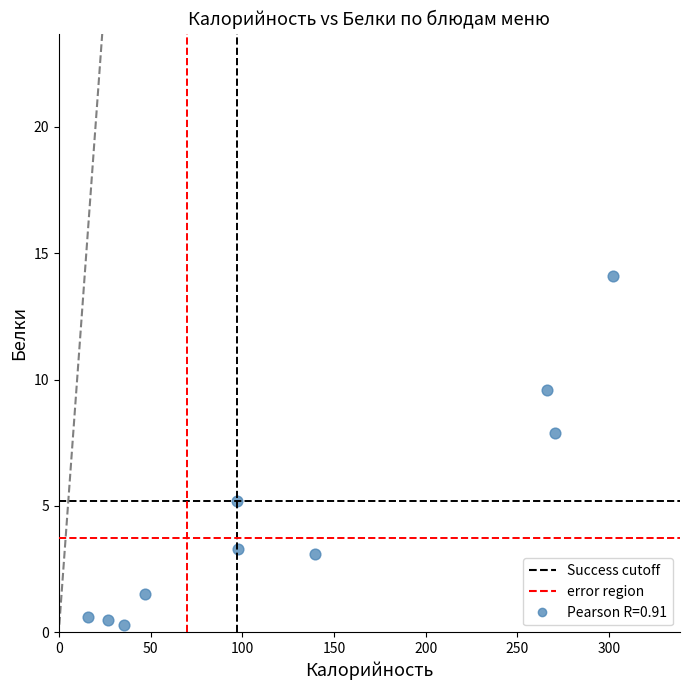

What is the average Y value?

4.6